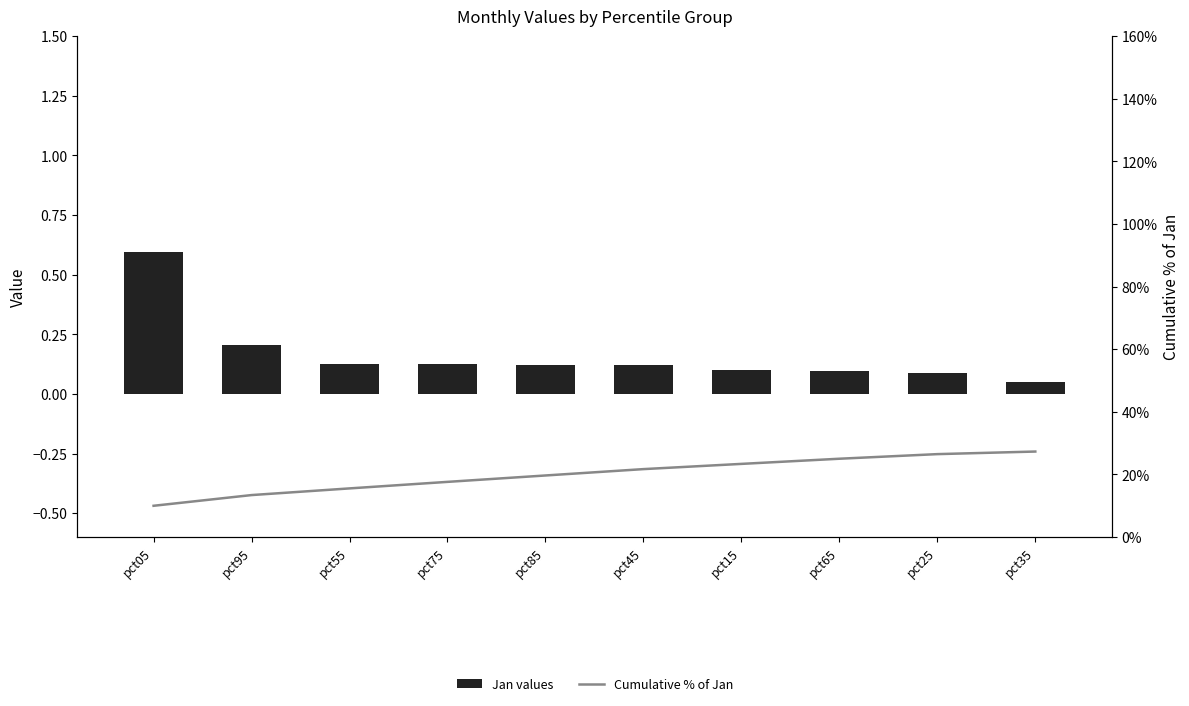

Which series changed the most between pct05 and pct85?

Cumulative % of Jan